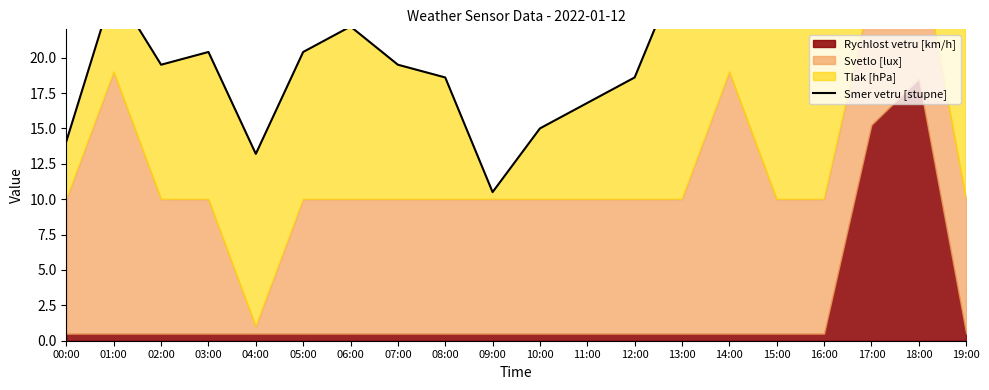

What is the value of the 16th point from the left?

27.6